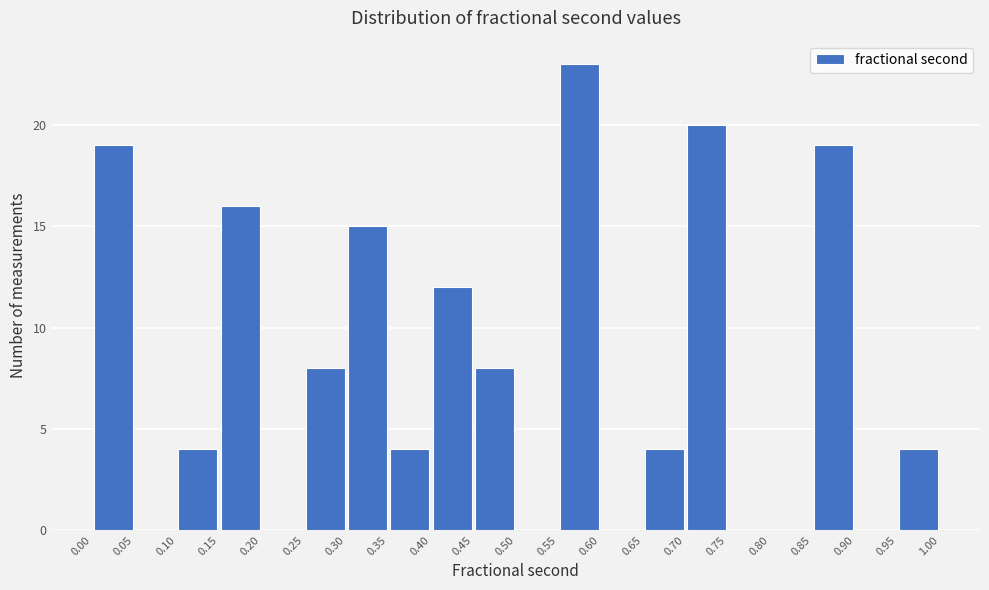

How tall is the bar that spans 0.00 to 0.05 on the x-axis? The values are not printed on the chart, so give them approximately, as read against the axis.

19